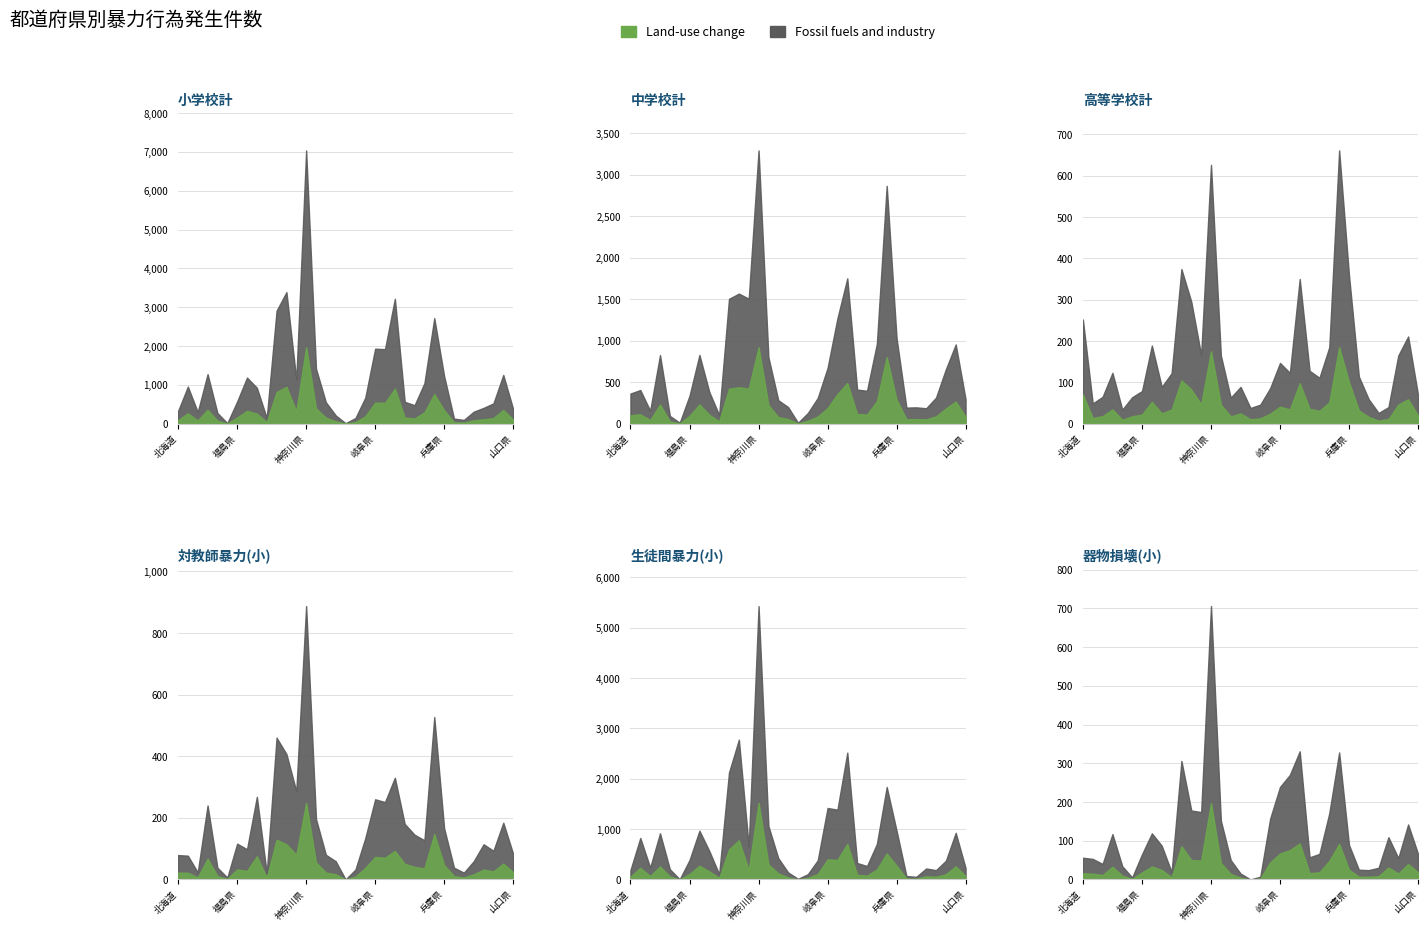

Is it true that 生徒間暴力(小) equals 967 at 茨城県?

True